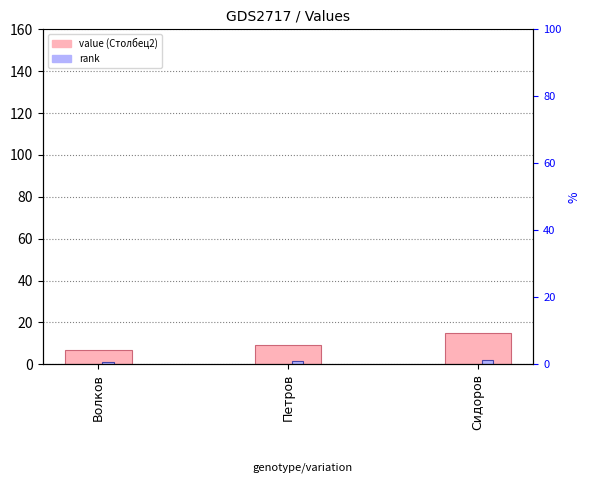

The rank series shows 2.2 at Сидоров. True or false?

True